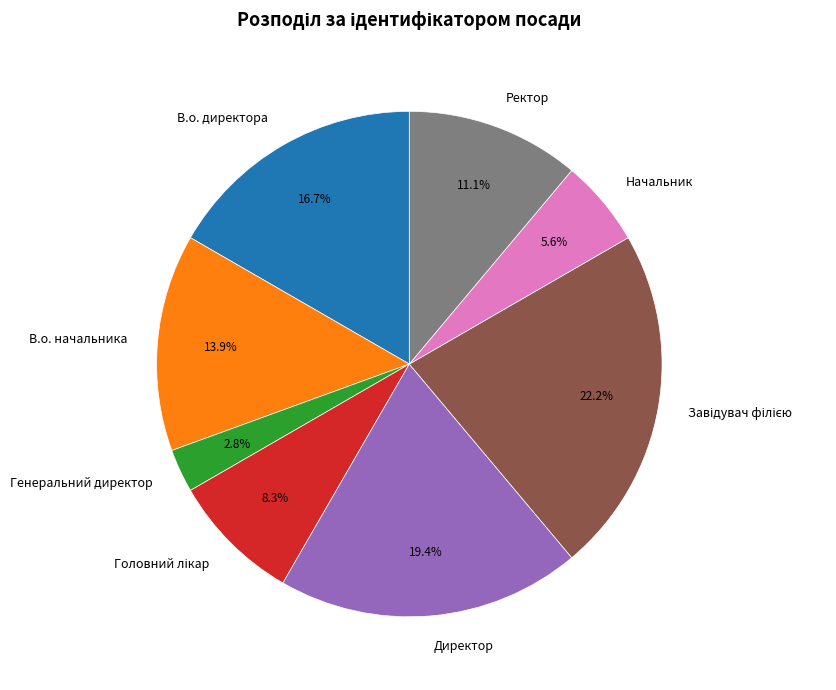

Between Генеральний директор and Директор, which is larger?

Директор